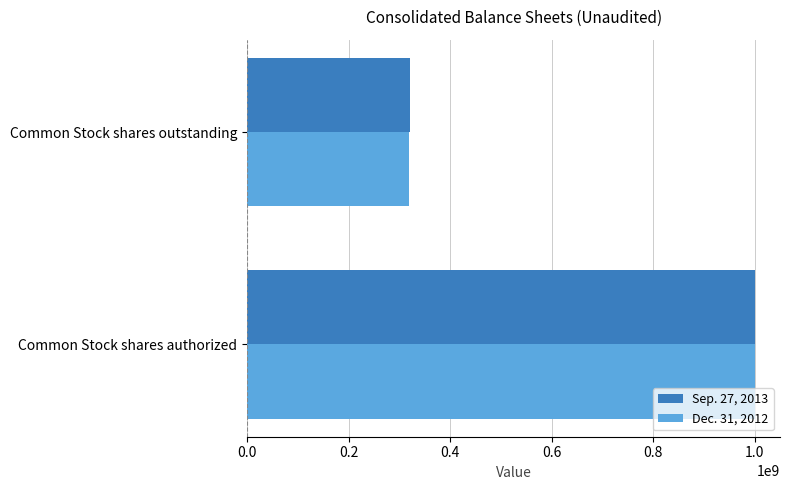

The value of Sep. 27, 2013 at Common Stock shares outstanding is 443736804. True or false?

False